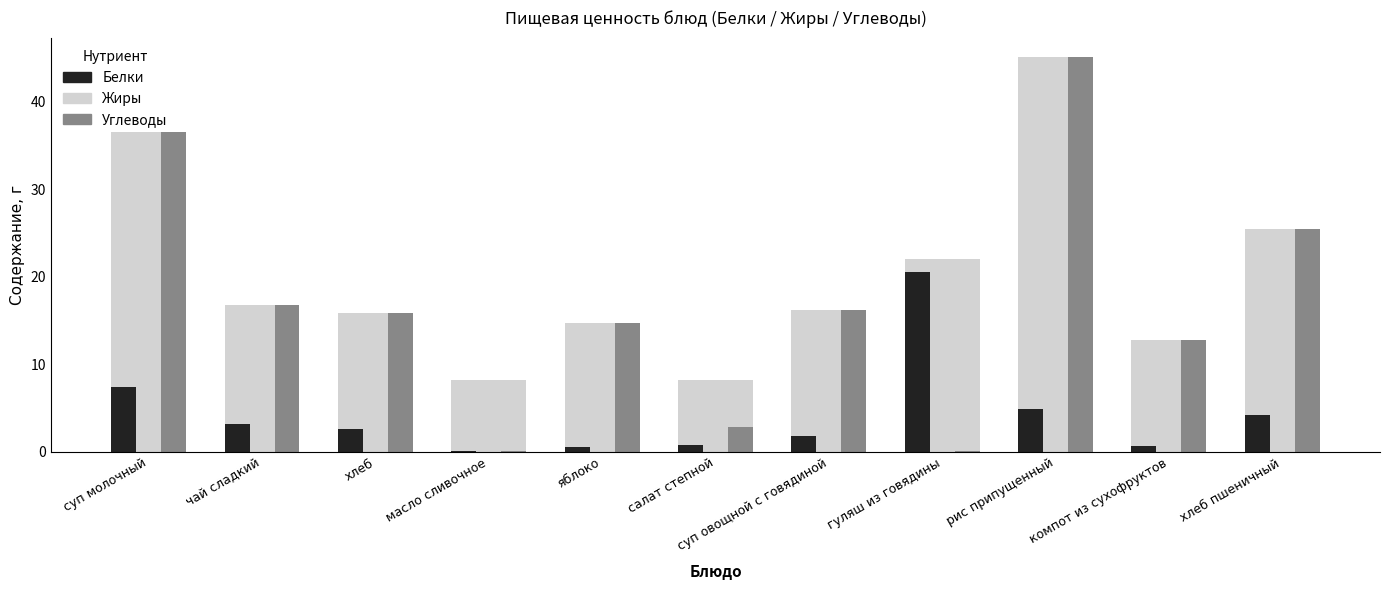

What is the smallest value displayed?

0.1